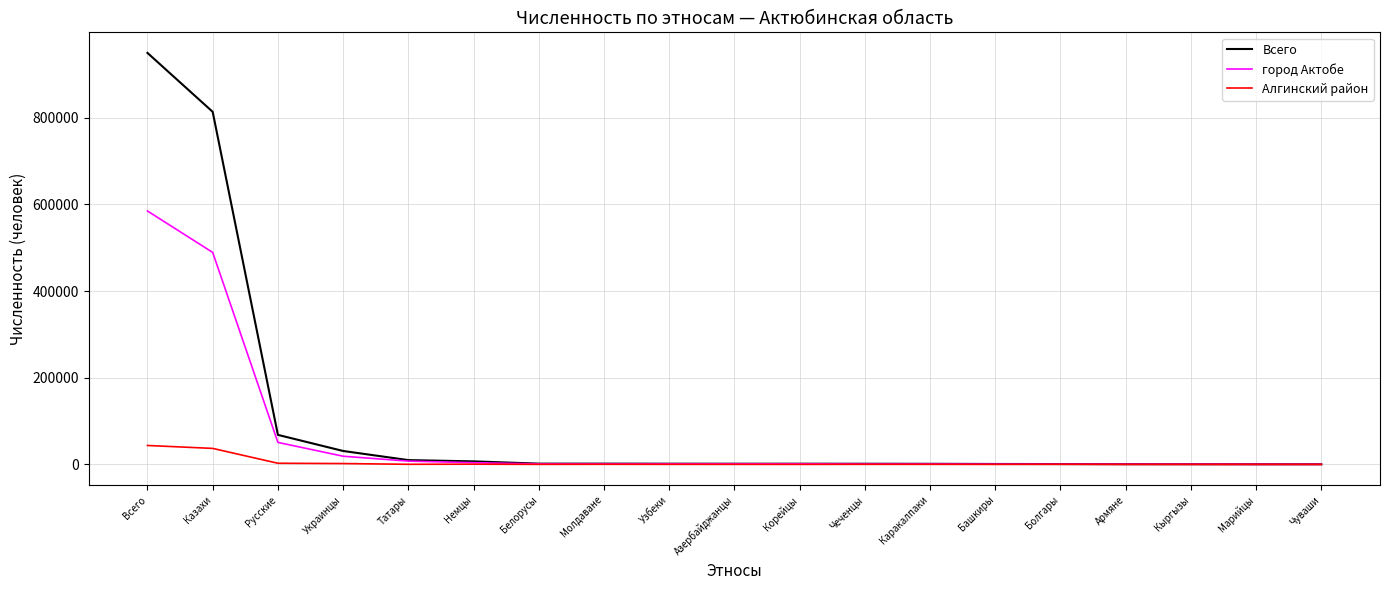

What is the minimum value for Всего?

338